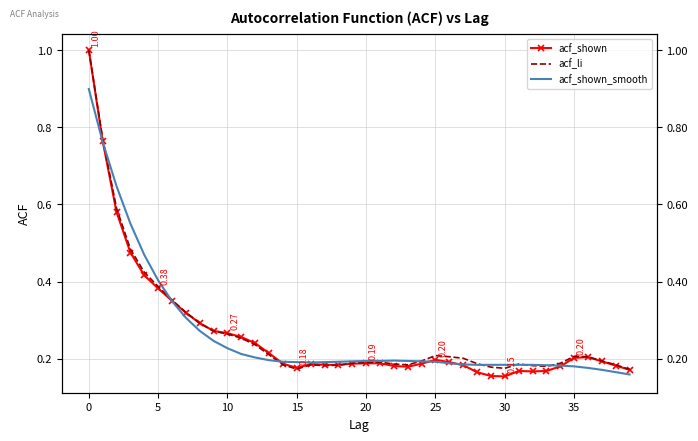

Count the acf_shown values in the range 0 to 1.

40